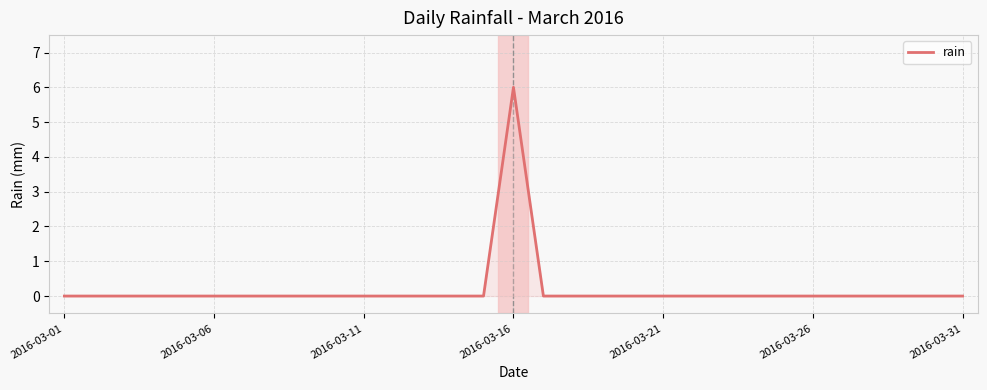

What is the difference between the maximum and minimum values?

6